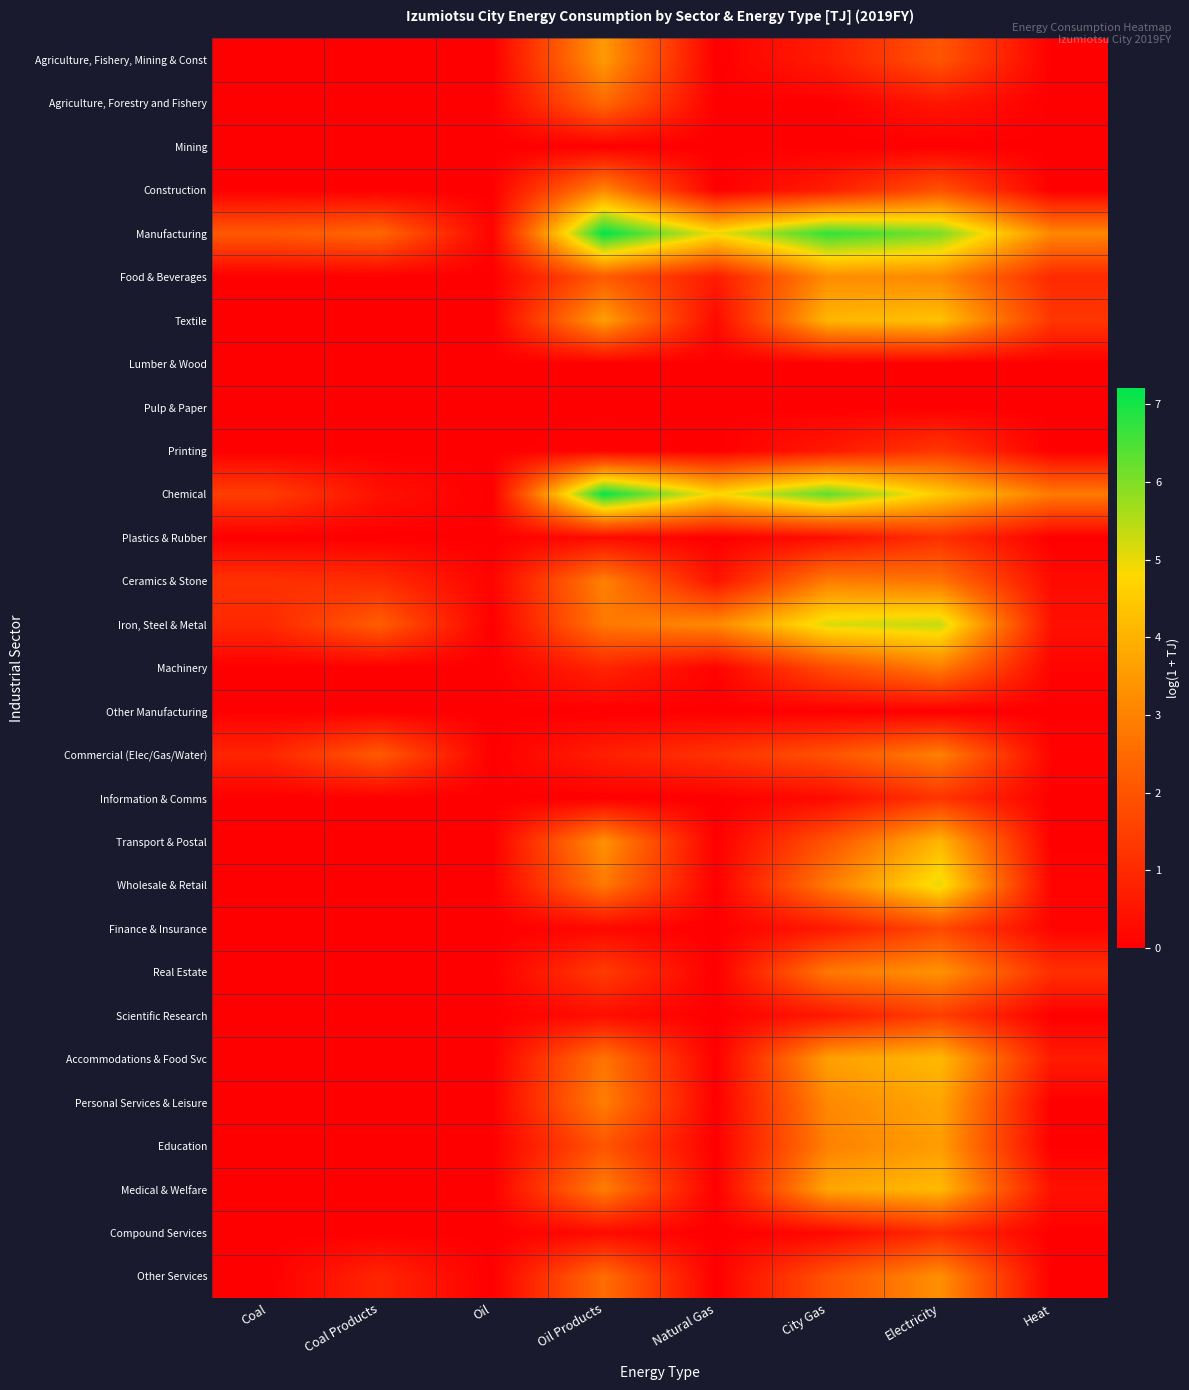

At which category is the sum across all series the highest?

Electricity